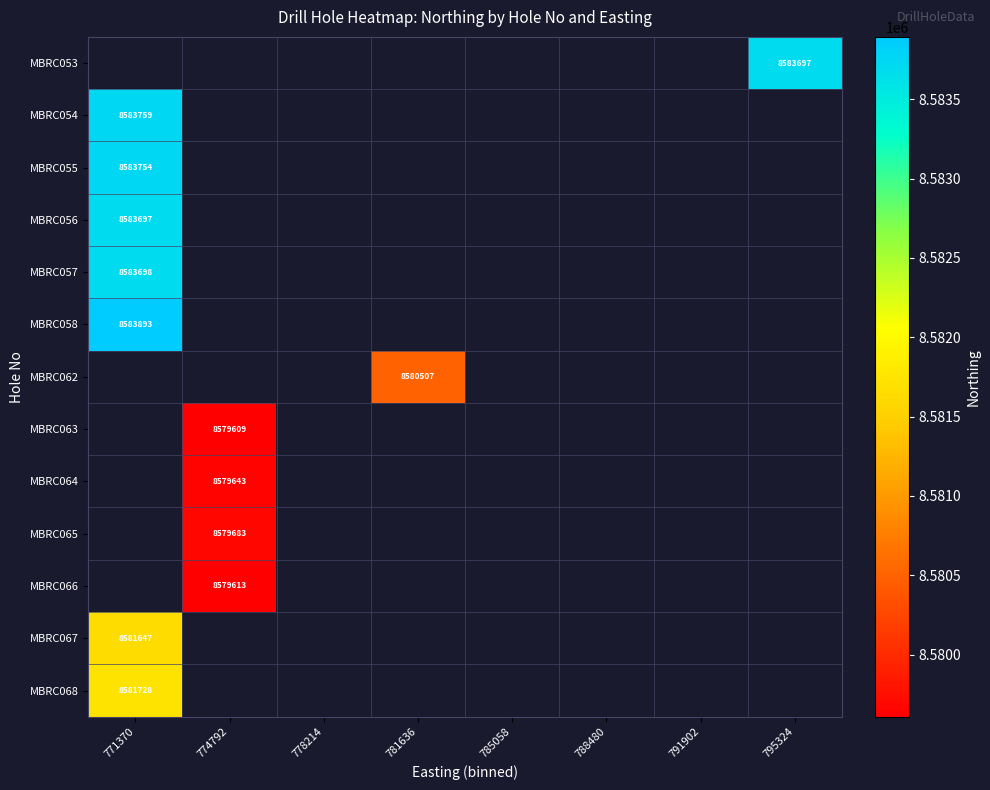

How many values in the MBRC054 series exceed 8579509?

1